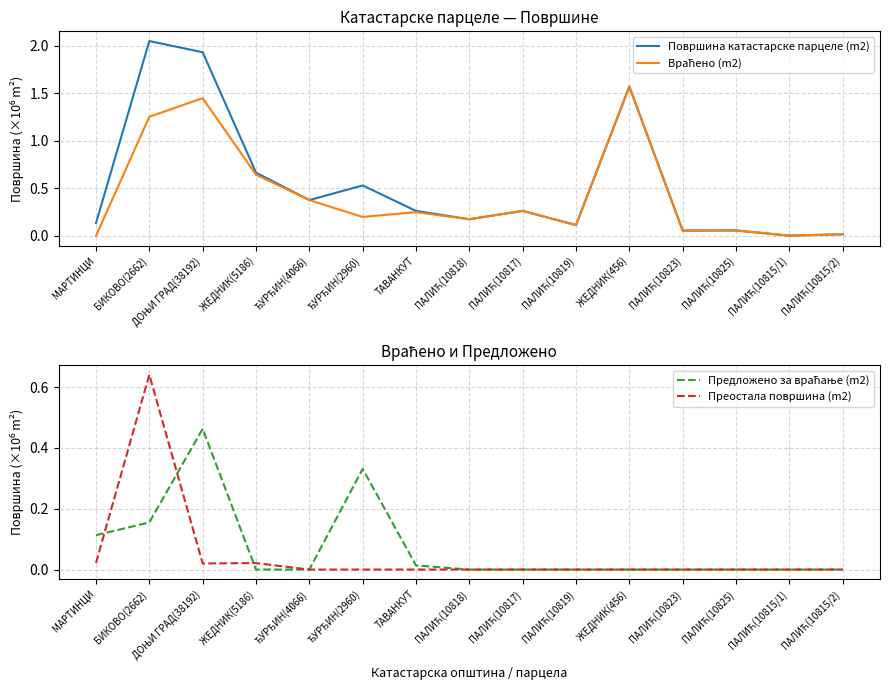

Rank the series by their maximum value, from highest to lowest.

Површина катастарске парцеле (m2), Враћено (m2), Преостала површина (m2), Предложено за враћање (m2)